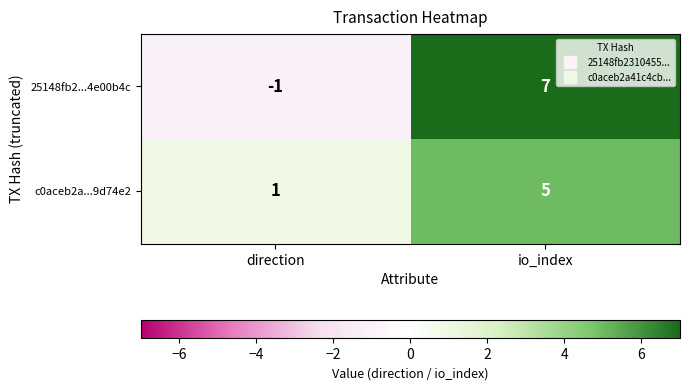

The 25148fb2...4e00b4c series shows 2 at io_index. True or false?

False